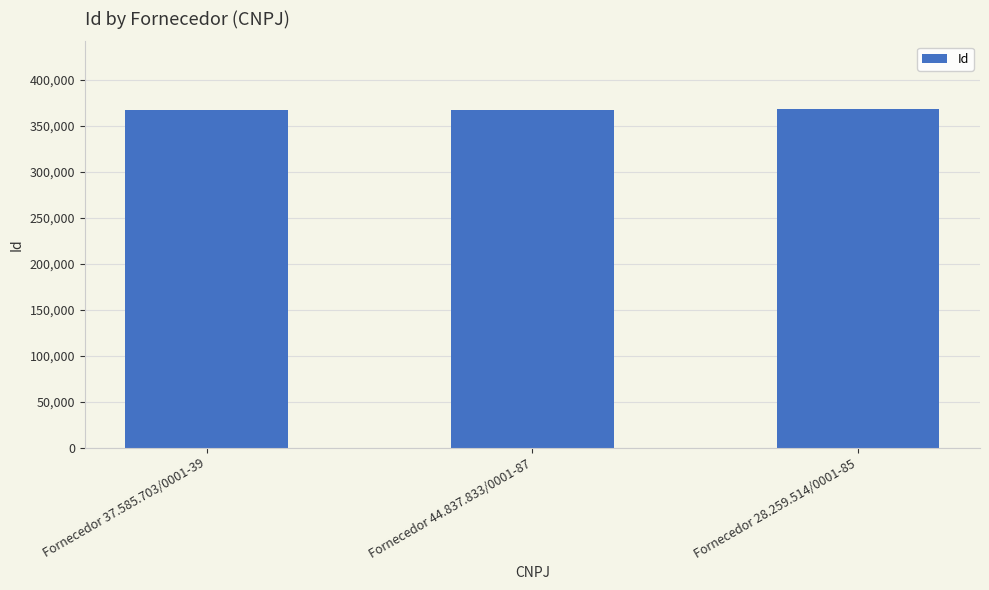

What is the smallest value displayed?

367231